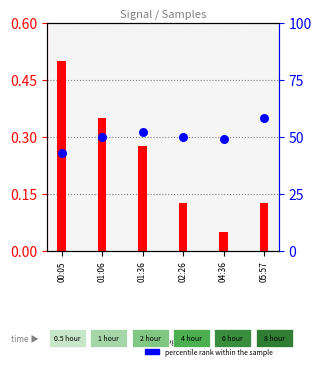

What are all the series names shown in the legend?

log ratio, percentile rank within the sample